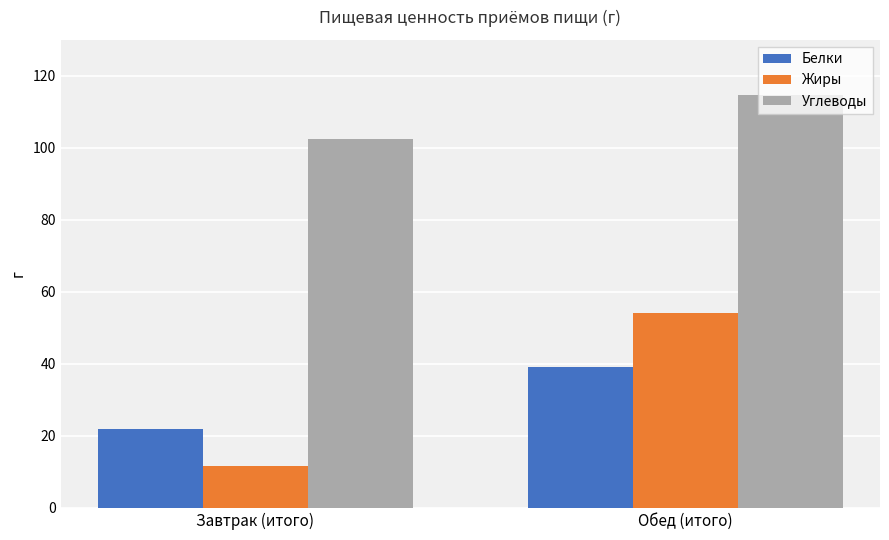

Which series has the widest spread of values?

Жиры